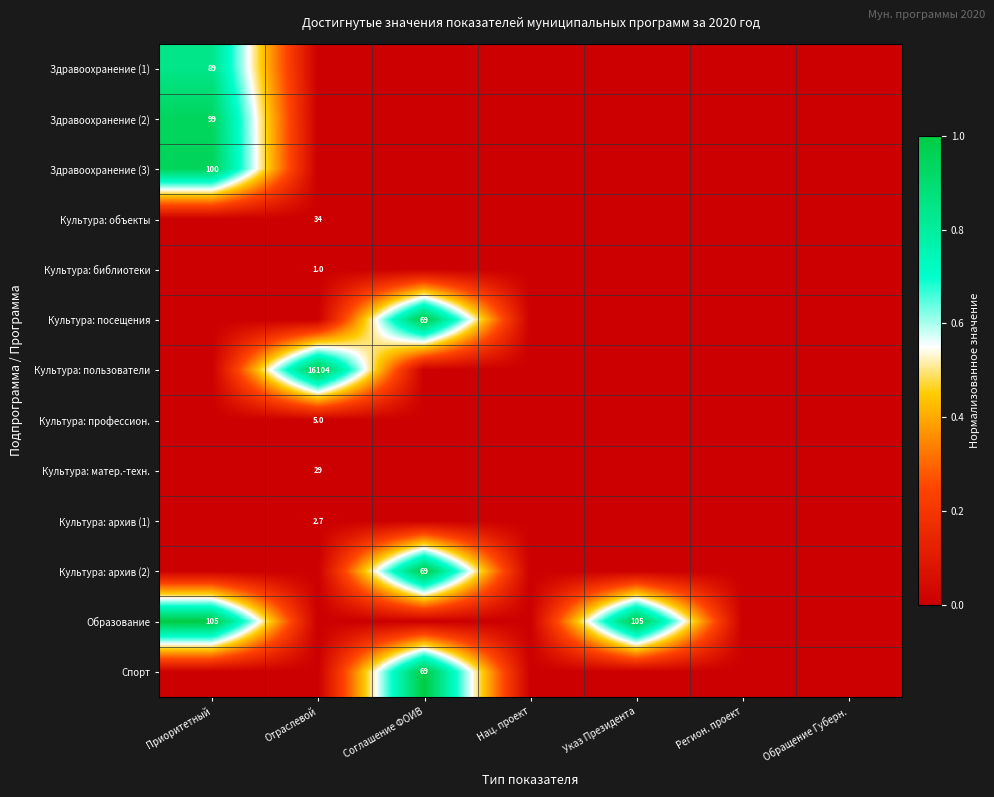

The value of Культура: архив (1) at Отраслевой is 0.7. True or false?

False